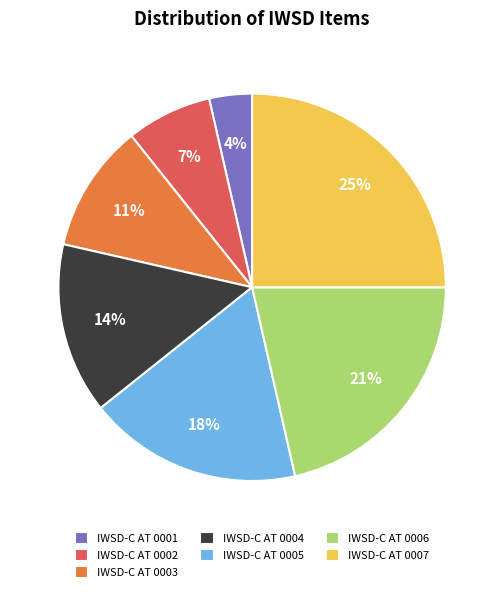

To the nearest percent, what is the difference between the largest and smallest slice percentages?

21%